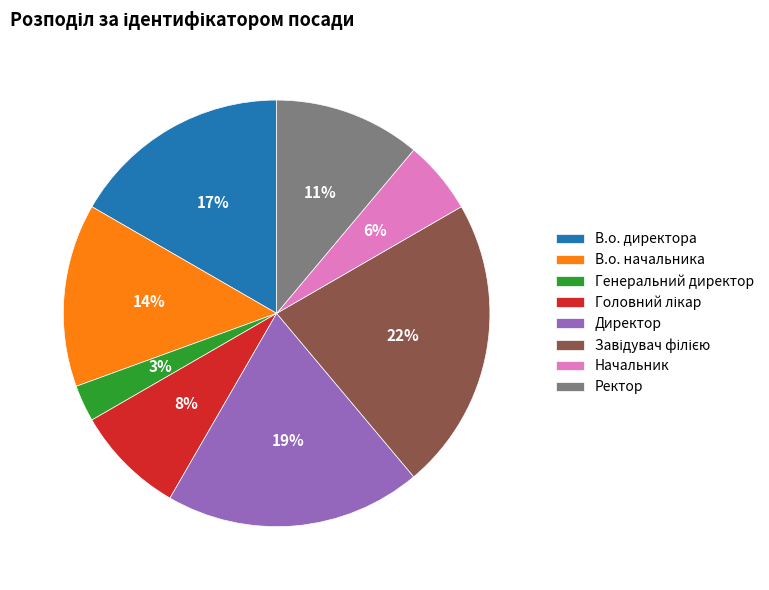

Which category has the smallest portion of the pie?

Генеральний директор